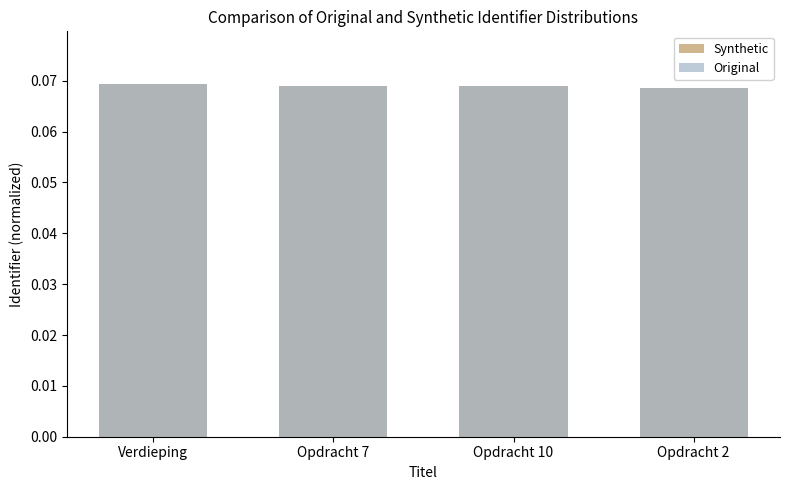

The value of Synthetic at Verdieping is 0.0. True or false?

False